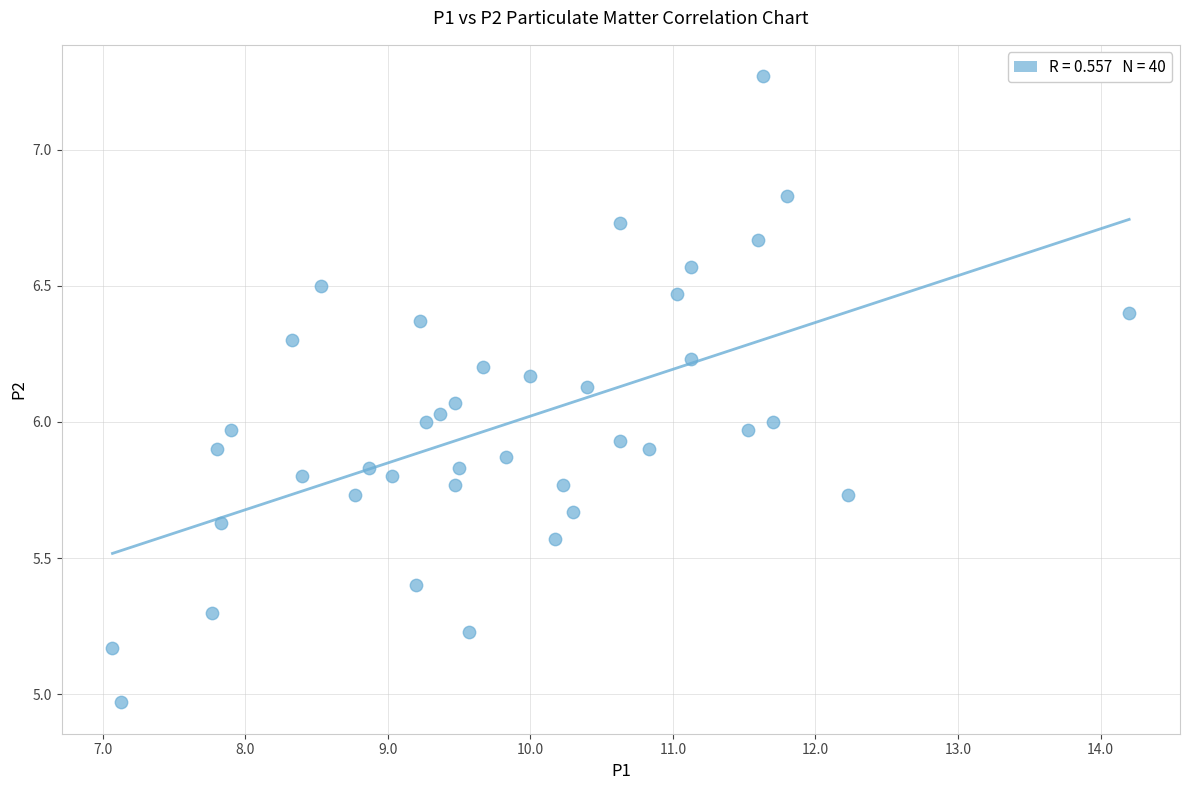

What is the range of Y values (max minus min)?

2.3